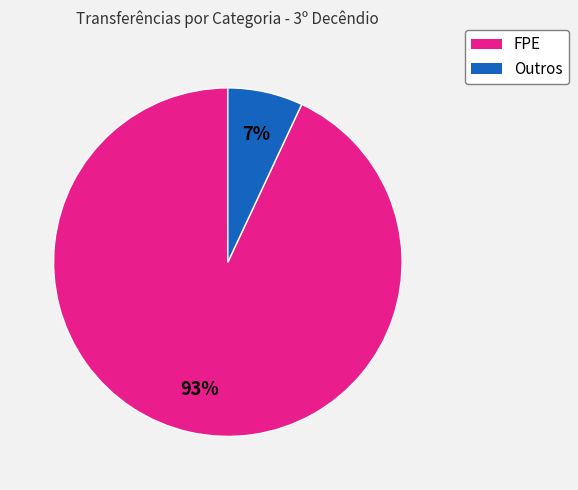

To the nearest percent, what is the difference between the largest and smallest slice percentages?

86%